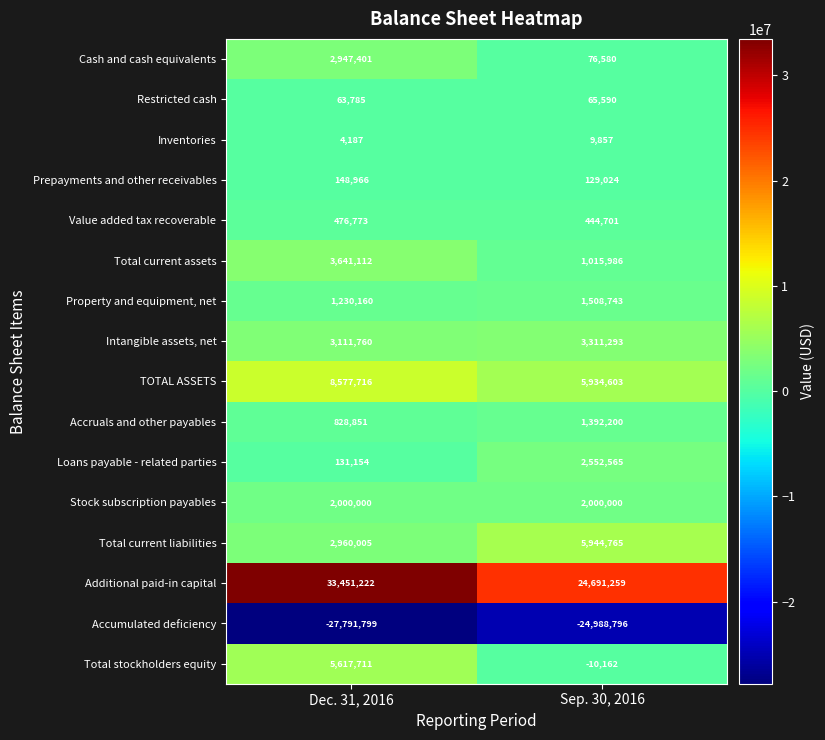

Which series has the widest spread of values?

Additional paid-in capital